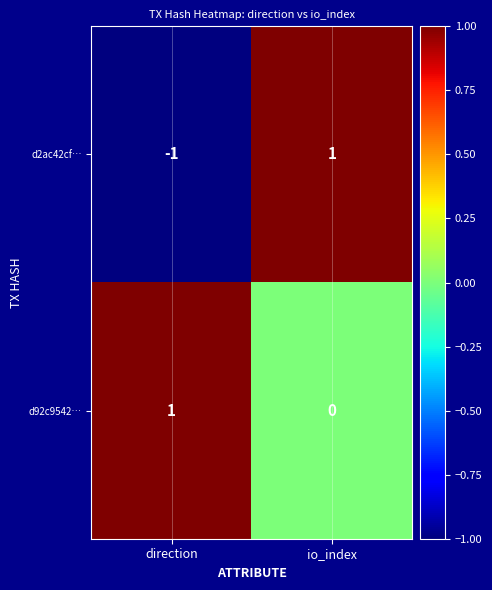

True or false: d2ac42cf… has a value of -2 at direction.

False